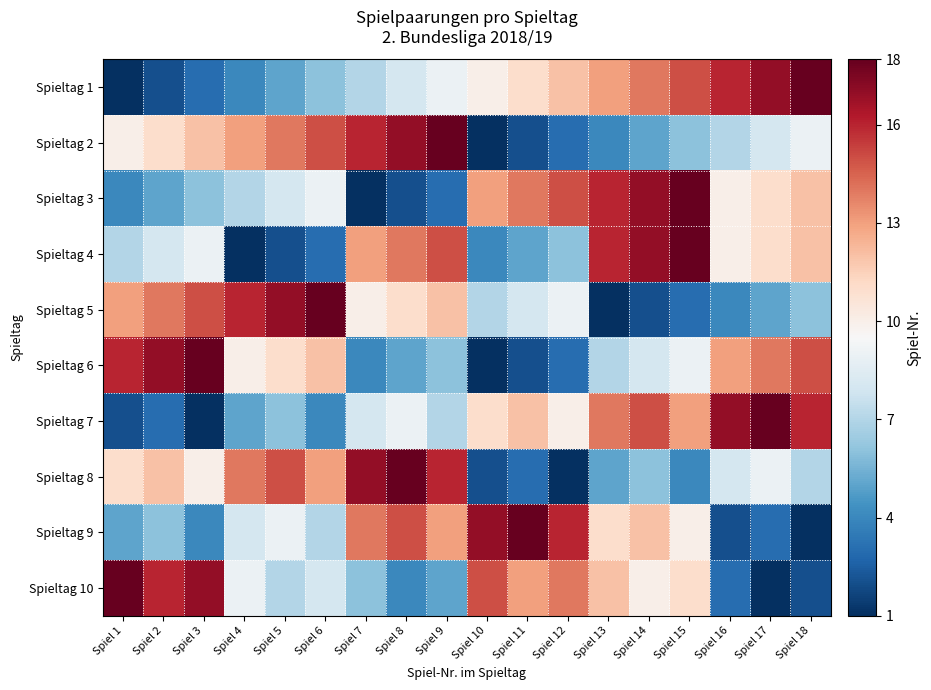

Reading left to right, list all the values displayed in this chart.

Spieltag 1: Spiel 1=1	Spiel 2=2	Spiel 3=3	Spiel 4=4	Spiel 5=5	Spiel 6=6	Spiel 7=7	Spiel 8=8	Spiel 9=9	Spiel 10=10	Spiel 11=11	Spiel 12=12	Spiel 13=13	Spiel 14=14	Spiel 15=15	Spiel 16=16	Spiel 17=17	Spiel 18=18
Spieltag 2: Spiel 1=10	Spiel 2=11	Spiel 3=12	Spiel 4=13	Spiel 5=14	Spiel 6=15	Spiel 7=16	Spiel 8=17	Spiel 9=18	Spiel 10=1	Spiel 11=2	Spiel 12=3	Spiel 13=4	Spiel 14=5	Spiel 15=6	Spiel 16=7	Spiel 17=8	Spiel 18=9
Spieltag 3: Spiel 1=4	Spiel 2=5	Spiel 3=6	Spiel 4=7	Spiel 5=8	Spiel 6=9	Spiel 7=1	Spiel 8=2	Spiel 9=3	Spiel 10=13	Spiel 11=14	Spiel 12=15	Spiel 13=16	Spiel 14=17	Spiel 15=18	Spiel 16=10	Spiel 17=11	Spiel 18=12
Spieltag 4: Spiel 1=7	Spiel 2=8	Spiel 3=9	Spiel 4=1	Spiel 5=2	Spiel 6=3	Spiel 7=13	Spiel 8=14	Spiel 9=15	Spiel 10=4	Spiel 11=5	Spiel 12=6	Spiel 13=16	Spiel 14=17	Spiel 15=18	Spiel 16=10	Spiel 17=11	Spiel 18=12
Spieltag 5: Spiel 1=13	Spiel 2=14	Spiel 3=15	Spiel 4=16	Spiel 5=17	Spiel 6=18	Spiel 7=10	Spiel 8=11	Spiel 9=12	Spiel 10=7	Spiel 11=8	Spiel 12=9	Spiel 13=1	Spiel 14=2	Spiel 15=3	Spiel 16=4	Spiel 17=5	Spiel 18=6
Spieltag 6: Spiel 1=16	Spiel 2=17	Spiel 3=18	Spiel 4=10	Spiel 5=11	Spiel 6=12	Spiel 7=4	Spiel 8=5	Spiel 9=6	Spiel 10=1	Spiel 11=2	Spiel 12=3	Spiel 13=7	Spiel 14=8	Spiel 15=9	Spiel 16=13	Spiel 17=14	Spiel 18=15
Spieltag 7: Spiel 1=2	Spiel 2=3	Spiel 3=1	Spiel 4=5	Spiel 5=6	Spiel 6=4	Spiel 7=8	Spiel 8=9	Spiel 9=7	Spiel 10=11	Spiel 11=12	Spiel 12=10	Spiel 13=14	Spiel 14=15	Spiel 15=13	Spiel 16=17	Spiel 17=18	Spiel 18=16
Spieltag 8: Spiel 1=11	Spiel 2=12	Spiel 3=10	Spiel 4=14	Spiel 5=15	Spiel 6=13	Spiel 7=17	Spiel 8=18	Spiel 9=16	Spiel 10=2	Spiel 11=3	Spiel 12=1	Spiel 13=5	Spiel 14=6	Spiel 15=4	Spiel 16=8	Spiel 17=9	Spiel 18=7
Spieltag 9: Spiel 1=5	Spiel 2=6	Spiel 3=4	Spiel 4=8	Spiel 5=9	Spiel 6=7	Spiel 7=14	Spiel 8=15	Spiel 9=13	Spiel 10=17	Spiel 11=18	Spiel 12=16	Spiel 13=11	Spiel 14=12	Spiel 15=10	Spiel 16=2	Spiel 17=3	Spiel 18=1
Spieltag 10: Spiel 1=18	Spiel 2=16	Spiel 3=17	Spiel 4=9	Spiel 5=7	Spiel 6=8	Spiel 7=6	Spiel 8=4	Spiel 9=5	Spiel 10=15	Spiel 11=13	Spiel 12=14	Spiel 13=12	Spiel 14=10	Spiel 15=11	Spiel 16=3	Spiel 17=1	Spiel 18=2